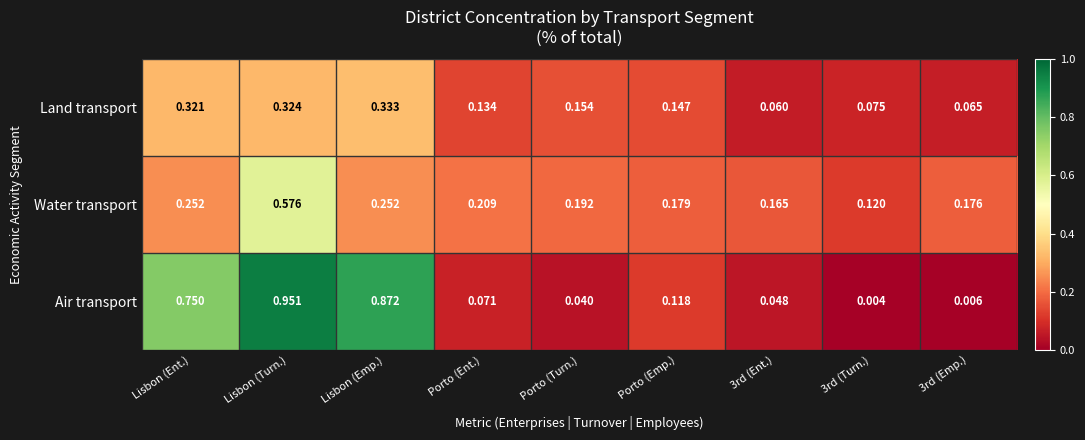

At Lisbon (Emp.), list the series in order from largest to smallest.

Air transport, Land transport, Water transport